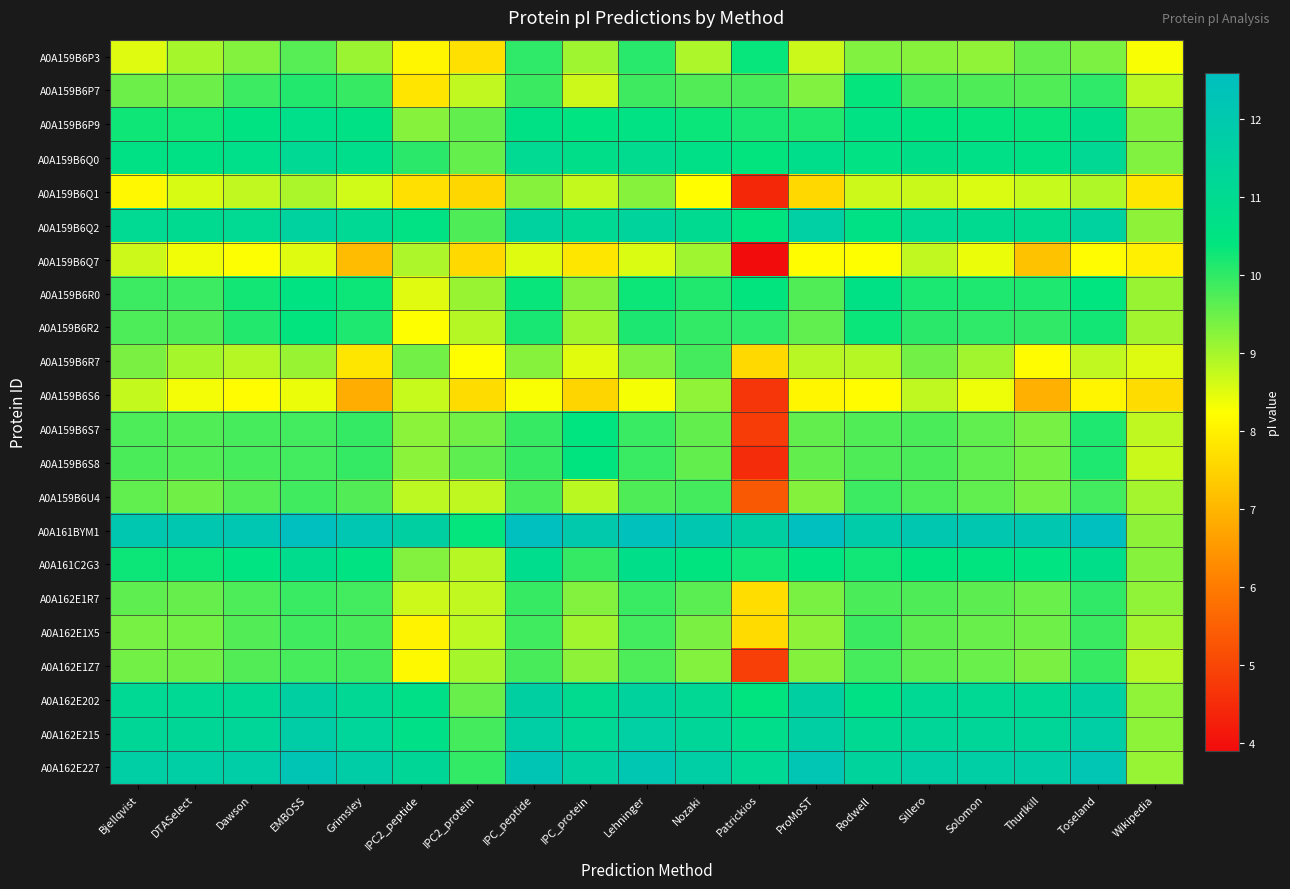

Which series changed the most between IPC_peptide and ProMoST?

A0A159B6Q1